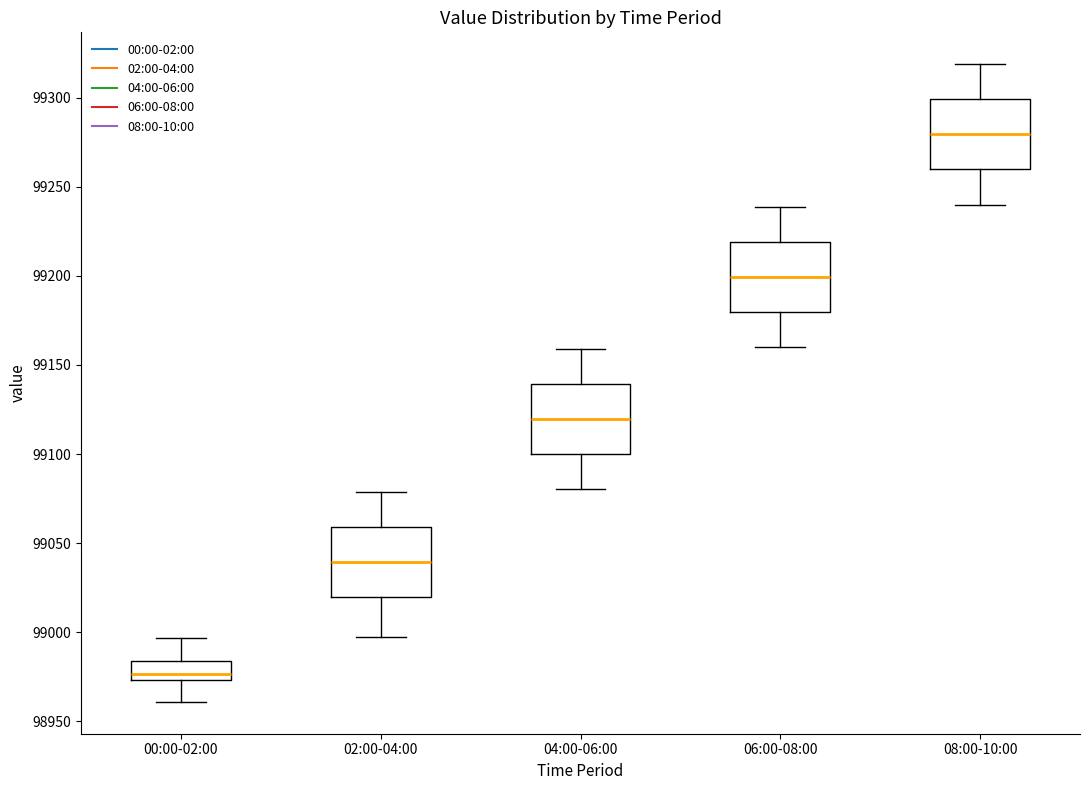

Reading left to right, read every box against the y-axis: the position of its median line, the range the box covers, and the ends of its whiskers. The values are not printed on the chart, so give them approximately, as read against the axis.

00:00-02:00: median 98975 (just above the box's lower edge), box 98975 to 98985, whiskers 98960 to 98995
02:00-04:00: median 99040, box 99020 to 99060, whiskers 98995 to 99080
04:00-06:00: median 99120, box 99100 to 99140, whiskers 99080 to 99160
06:00-08:00: median 99200, box 99180 to 99220, whiskers 99160 to 99240
08:00-10:00: median 99280, box 99260 to 99300, whiskers 99240 to 99320